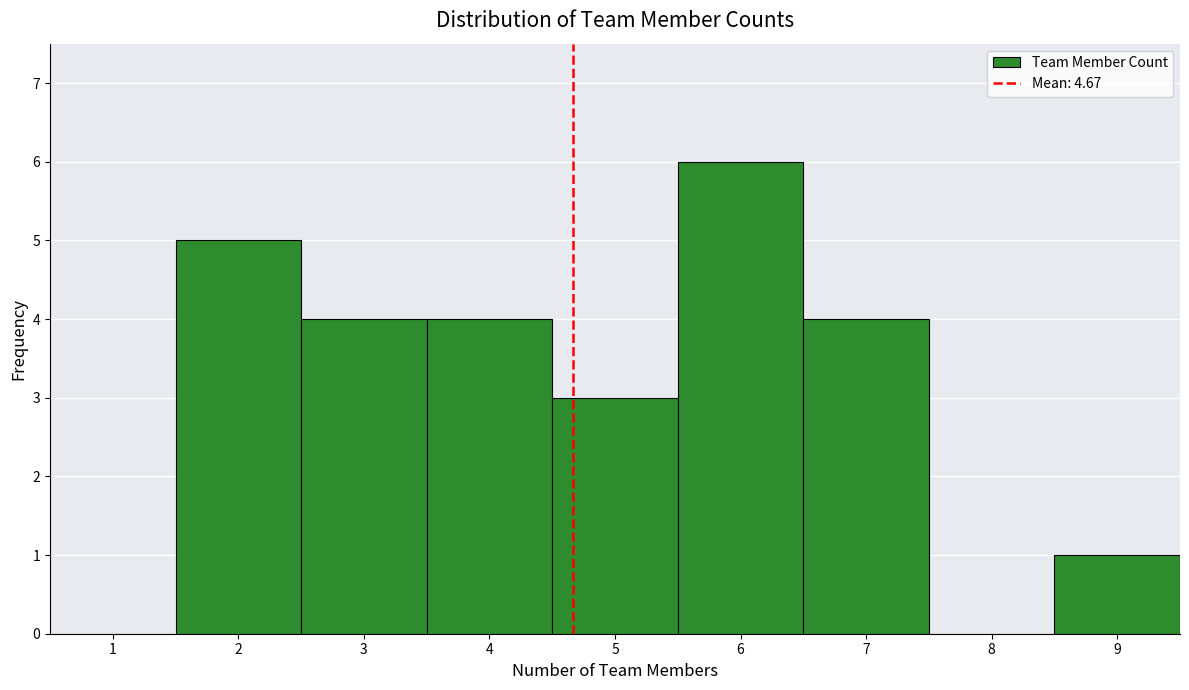

Reading left to right, transcribe this chart: for each bar, give the range it covers on the x-axis and its height. The values are not printed on the chart, so give them approximately, as read against the axis.

0.5 to 1.5: 0
1.5 to 2.5: 5
2.5 to 3.5: 4
3.5 to 4.5: 4
4.5 to 5.5: 3
5.5 to 6.5: 6
6.5 to 7.5: 4
7.5 to 8.5: 0
8.5 to 9.5: 1